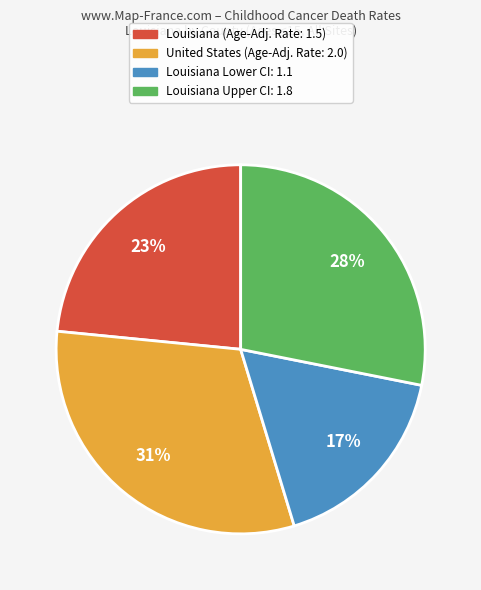

How many slices are in this pie chart?

4